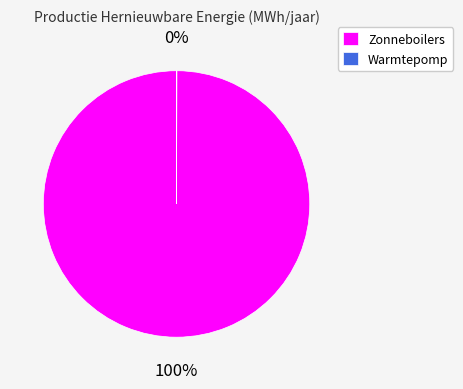

To the nearest percent, what portion does Zonneboilers represent?

100%